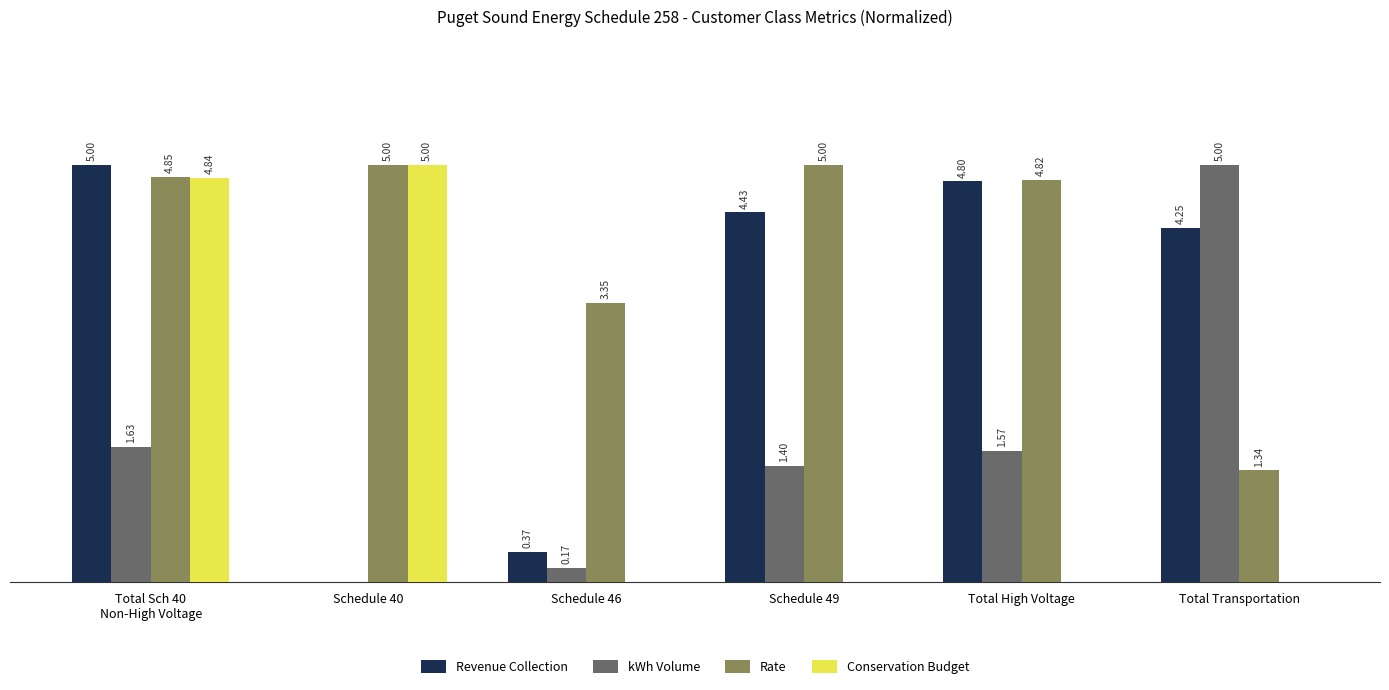

Which series has the largest total across all categories?

Rate